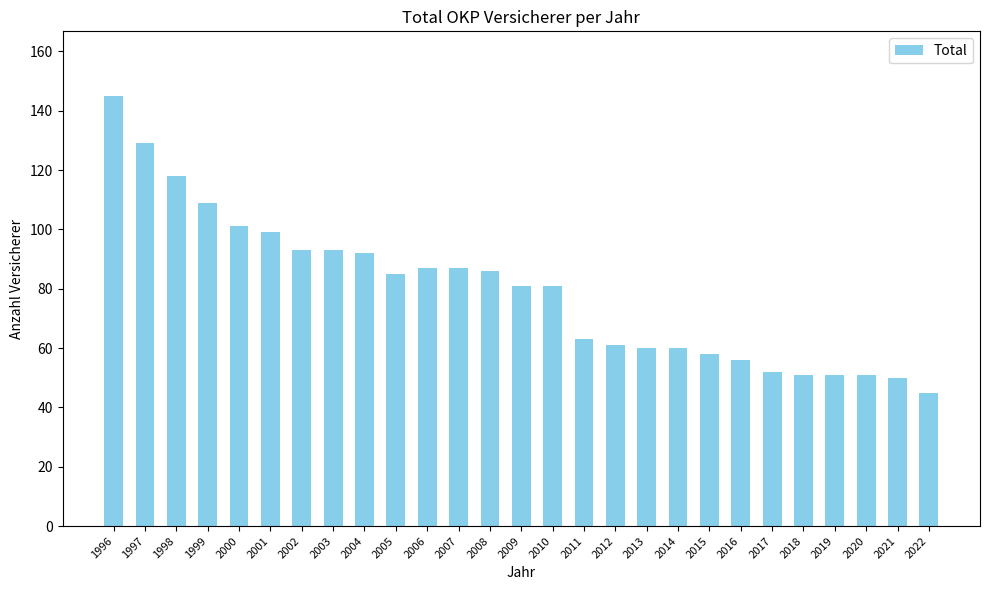

Is it true that the value at 2003 is 93?

True